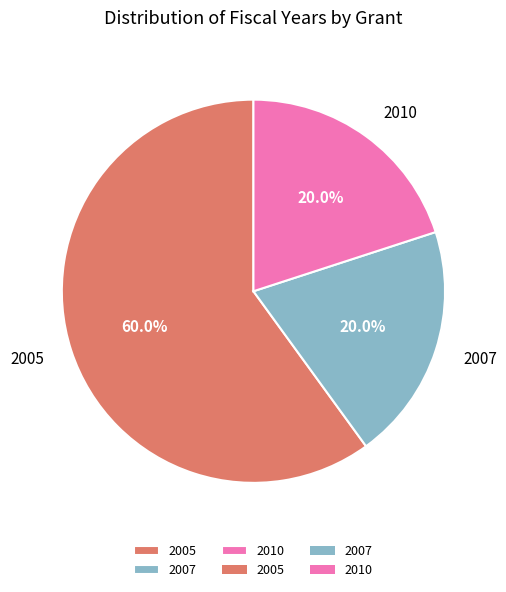

What is the majority slice?

2005